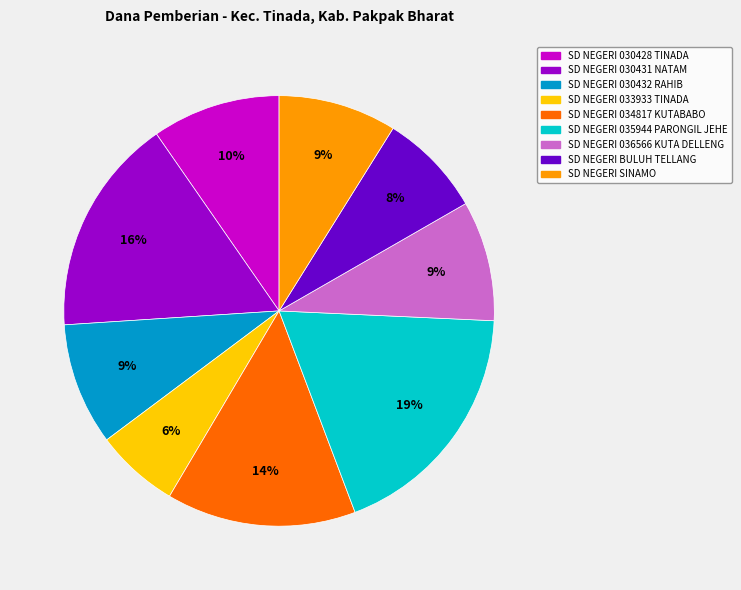

Does SD NEGERI 036566 KUTA DELLENG account for over 50% of the chart?

No